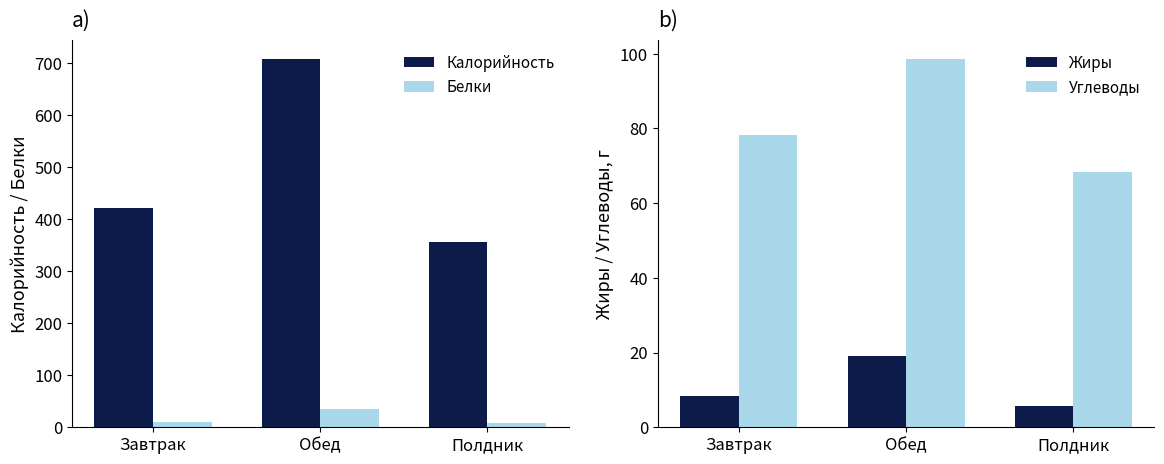

What is the label of the 2nd bar from the left?

Обед